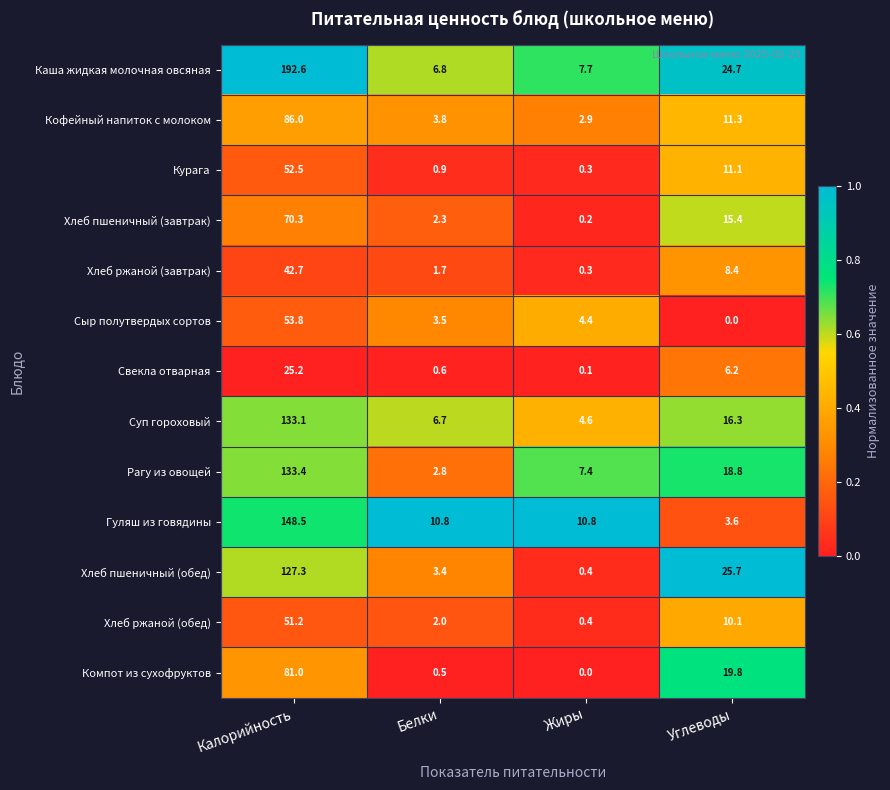

What is the maximum value for Хлеб пшеничный (обед)?

127.3